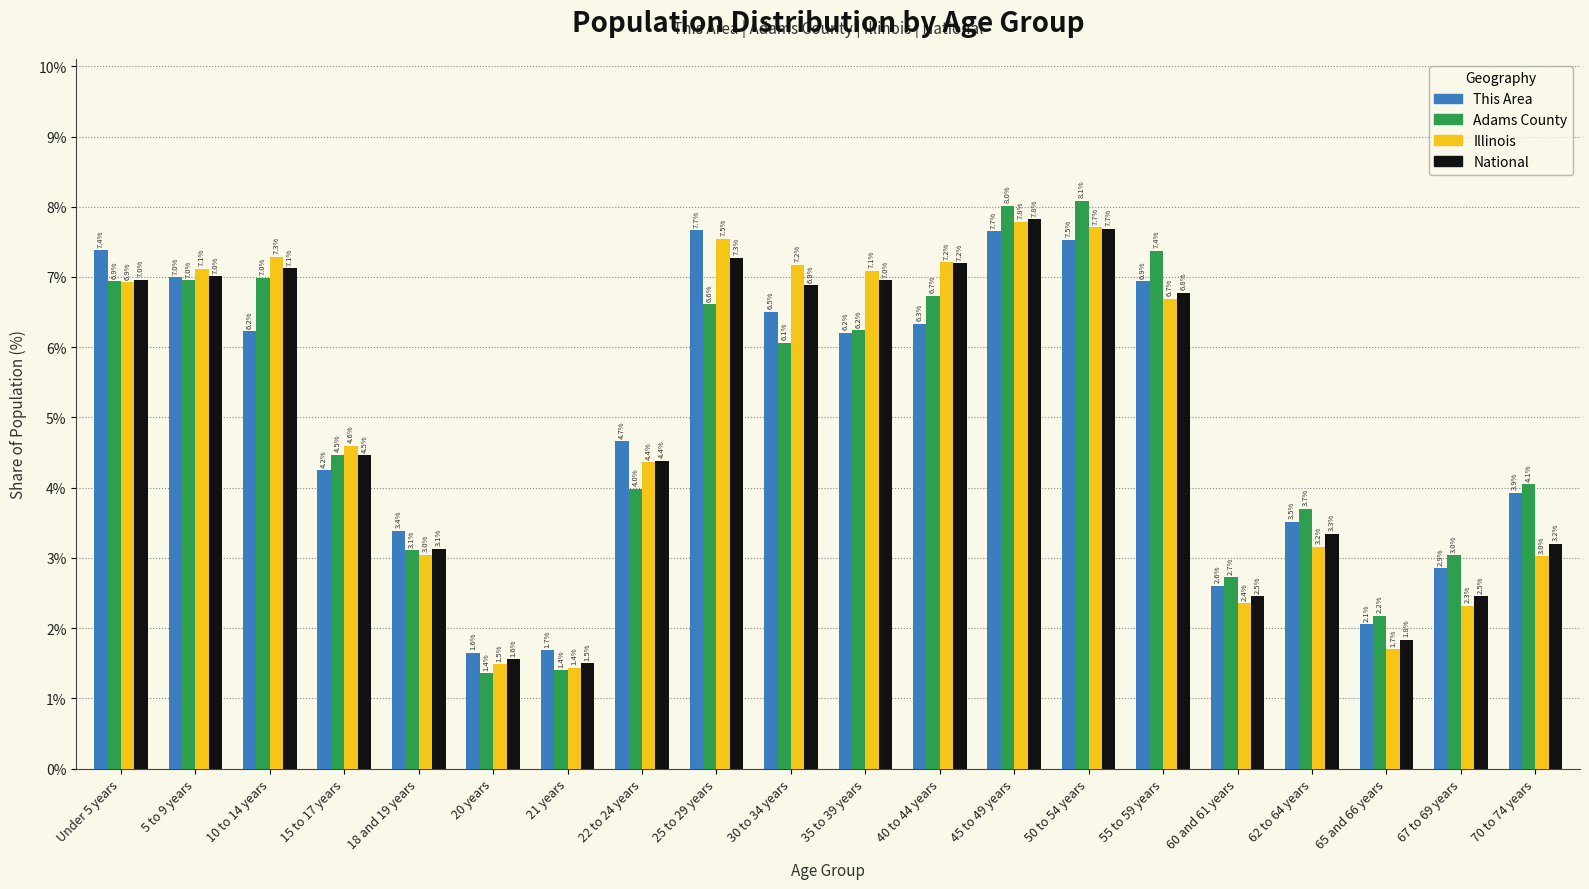

Reading left to right, list all the values displayed in this chart.

This Area: Under 5 years=7.4	5 to 9 years=7.0	10 to 14 years=6.2	15 to 17 years=4.2	18 and 19 years=3.4	20 years=1.6	21 years=1.7	22 to 24 years=4.7	25 to 29 years=7.7	30 to 34 years=6.5	35 to 39 years=6.2	40 to 44 years=6.3	45 to 49 years=7.7	50 to 54 years=7.5	55 to 59 years=6.9	60 and 61 years=2.6	62 to 64 years=3.5	65 and 66 years=2.1	67 to 69 years=2.9	70 to 74 years=3.9
Adams County: Under 5 years=6.9	5 to 9 years=7.0	10 to 14 years=7.0	15 to 17 years=4.5	18 and 19 years=3.1	20 years=1.4	21 years=1.4	22 to 24 years=4.0	25 to 29 years=6.6	30 to 34 years=6.1	35 to 39 years=6.2	40 to 44 years=6.7	45 to 49 years=8.0	50 to 54 years=8.1	55 to 59 years=7.4	60 and 61 years=2.7	62 to 64 years=3.7	65 and 66 years=2.2	67 to 69 years=3.0	70 to 74 years=4.1
Illinois: Under 5 years=6.9	5 to 9 years=7.1	10 to 14 years=7.3	15 to 17 years=4.6	18 and 19 years=3.0	20 years=1.5	21 years=1.4	22 to 24 years=4.4	25 to 29 years=7.5	30 to 34 years=7.2	35 to 39 years=7.1	40 to 44 years=7.2	45 to 49 years=7.8	50 to 54 years=7.7	55 to 59 years=6.7	60 and 61 years=2.4	62 to 64 years=3.2	65 and 66 years=1.7	67 to 69 years=2.3	70 to 74 years=3.0
National: Under 5 years=7.0	5 to 9 years=7.0	10 to 14 years=7.1	15 to 17 years=4.5	18 and 19 years=3.1	20 years=1.6	21 years=1.5	22 to 24 years=4.4	25 to 29 years=7.3	30 to 34 years=6.9	35 to 39 years=7.0	40 to 44 years=7.2	45 to 49 years=7.8	50 to 54 years=7.7	55 to 59 years=6.8	60 and 61 years=2.5	62 to 64 years=3.3	65 and 66 years=1.8	67 to 69 years=2.5	70 to 74 years=3.2